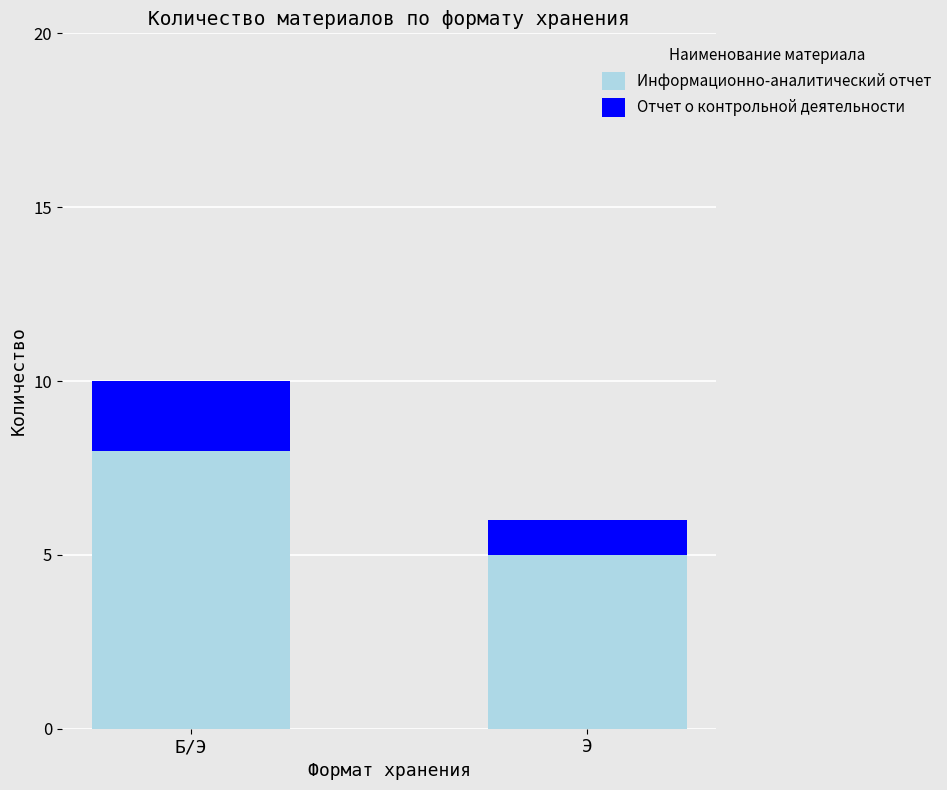

Is it true that Информационно-аналитический отчет equals 8 at Б/Э?

True